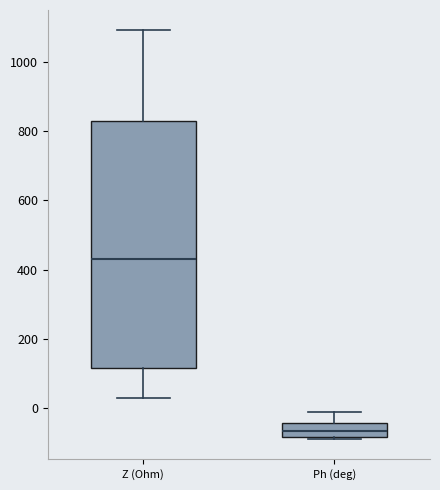

Where is the upper edge of the box for Ph (deg) on the y-axis? The values are not printed on the chart, so give them approximately, as read against the axis.

-40